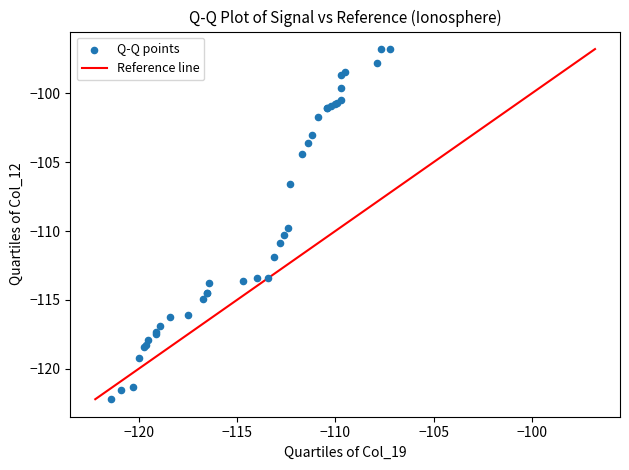

What Y value in the scatter plot is closest to -109?

-109.8